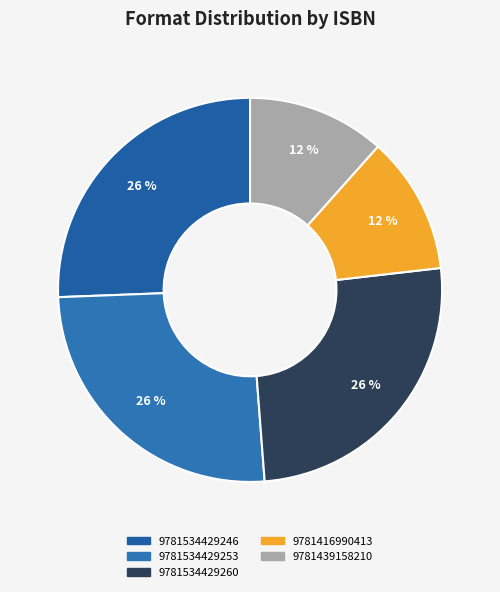

To the nearest percent, what is the difference between the largest and smallest slice percentages?

14%